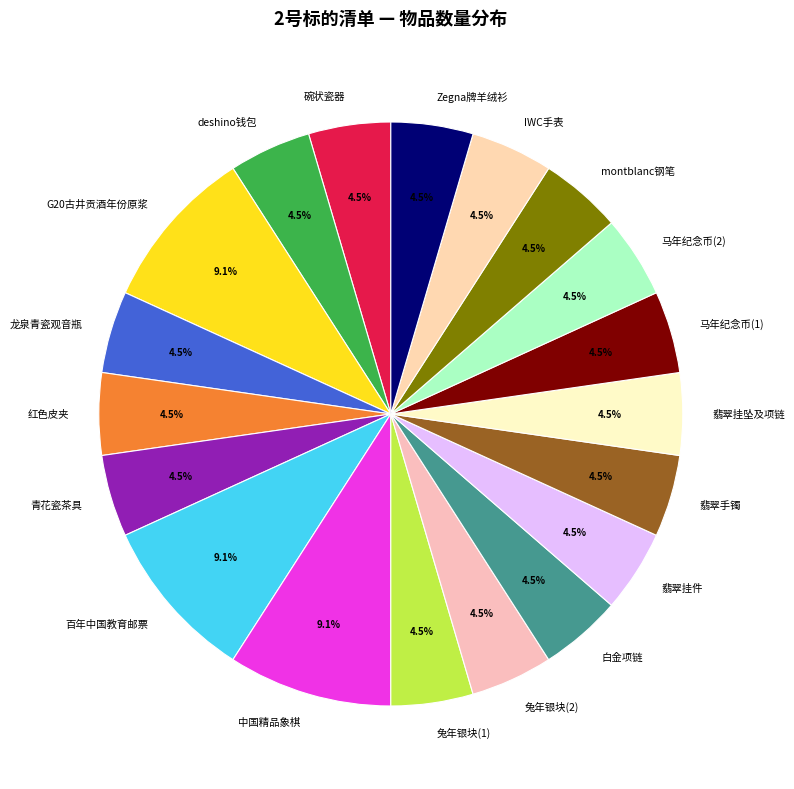

Does 青花瓷茶具 represent more than half of the total?

No